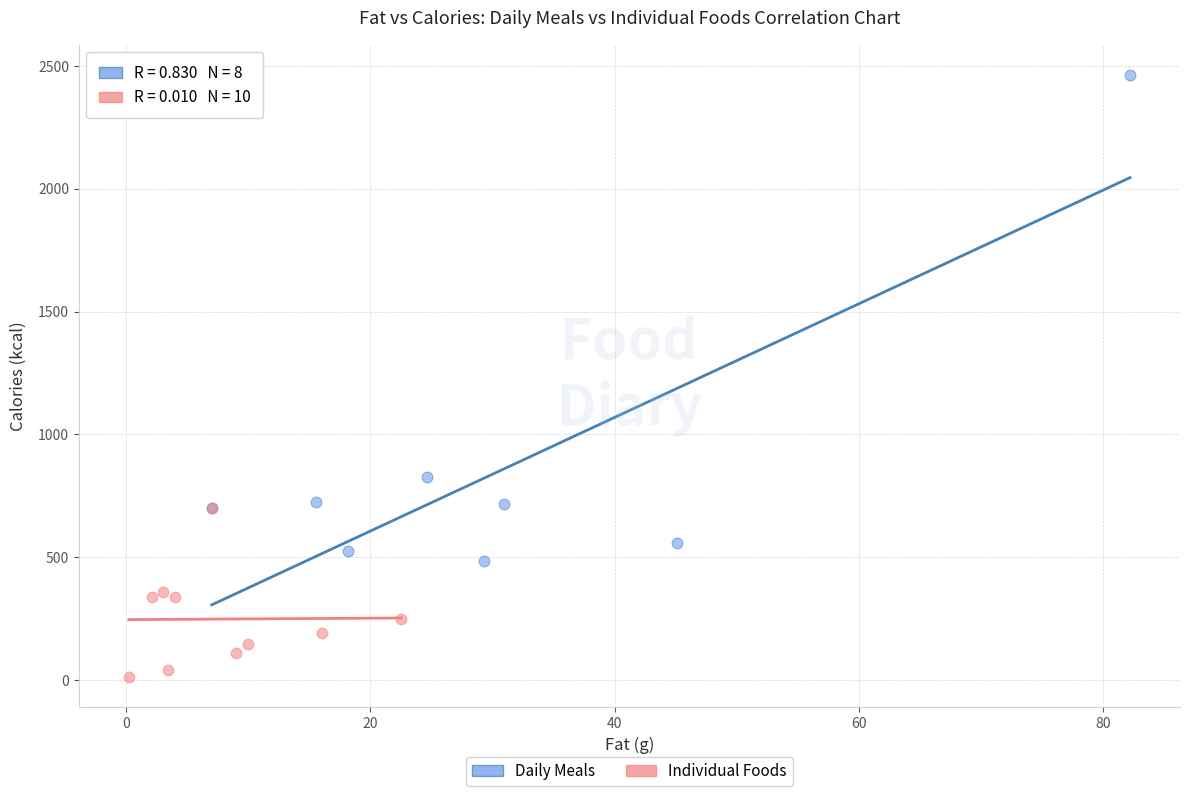

Which series reaches the minimum Y coordinate?

Individual Foods